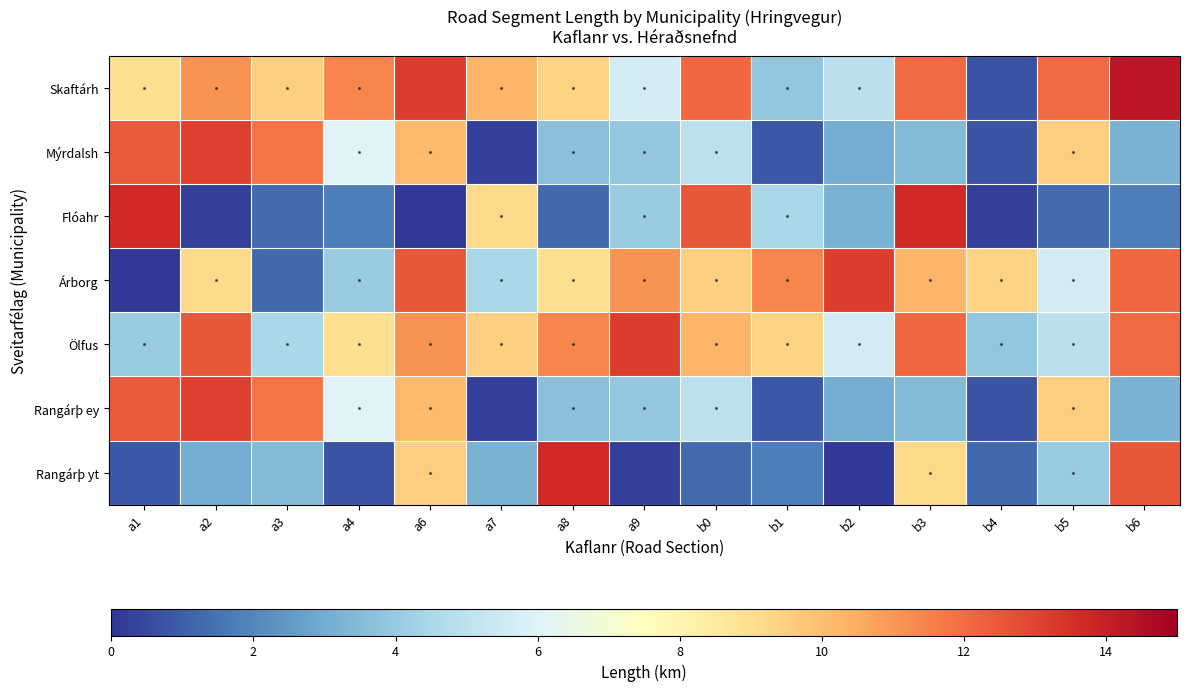

Reading left to right, extract all data points from this chart.

Skaftárh: a1=9.0	a2=11.1	a3=9.4	a4=11.4	a6=13.1	a7=10.2	a8=9.3	a9=5.7	b0=12.1	b1=3.8	b2=5.0	b3=12.0	b4=0.7	b5=12.1	b6=14.3
Mýrdalsh: a1=12.5	a2=13.1	a3=11.8	a4=6.0	a6=10.1	a7=0.3	a8=3.7	a9=3.9	b0=5.0	b1=0.8	b2=3.0	b3=3.5	b4=0.7	b5=9.5	b6=3.2
Flóahr: a1=13.7	a2=0.3	a3=1.3	a4=1.8	a6=0.1	a7=9.2	a8=1.2	a9=4.1	b0=12.5	b1=4.5	b2=3.2	b3=13.7	b4=0.3	b5=1.3	b6=1.8
Árborg: a1=0.1	a2=9.2	a3=1.2	a4=4.1	a6=12.5	a7=4.5	a8=9.0	a9=11.1	b0=9.4	b1=11.4	b2=13.1	b3=10.2	b4=9.3	b5=5.7	b6=12.1
Ölfus: a1=4.1	a2=12.5	a3=4.5	a4=9.0	a6=11.1	a7=9.4	a8=11.4	a9=13.1	b0=10.2	b1=9.3	b2=5.7	b3=12.1	b4=3.8	b5=5.0	b6=12.0
Rangárþ ey: a1=12.5	a2=13.1	a3=11.8	a4=6.0	a6=10.1	a7=0.3	a8=3.7	a9=3.9	b0=5.0	b1=0.8	b2=3.0	b3=3.5	b4=0.7	b5=9.5	b6=3.2
Rangárþ yt: a1=0.8	a2=3.0	a3=3.5	a4=0.7	a6=9.5	a7=3.2	a8=13.7	a9=0.3	b0=1.3	b1=1.8	b2=0.1	b3=9.2	b4=1.2	b5=4.1	b6=12.5